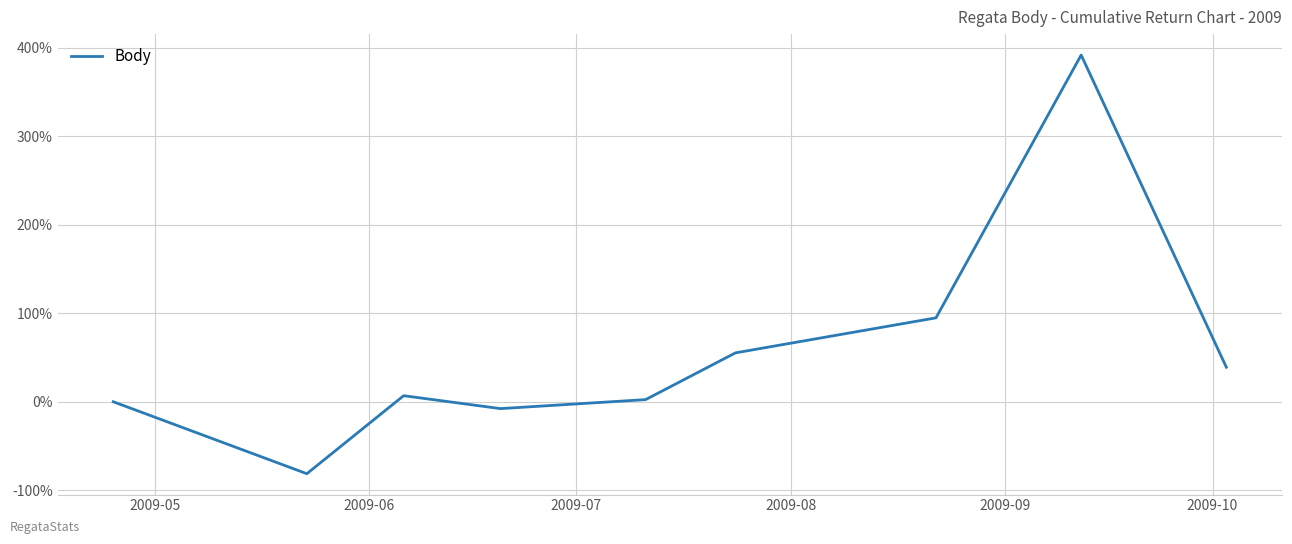

What is the difference between the maximum and minimum values?

473.2